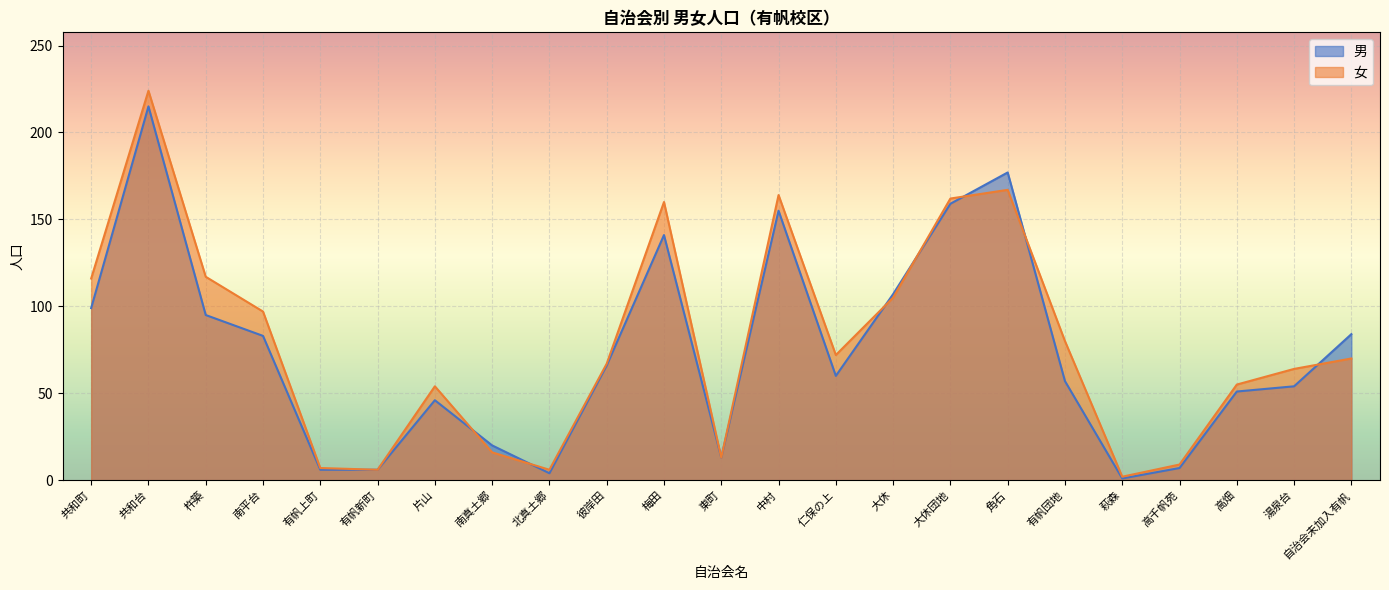

Reading left to right, transcribe all the data shown in this chart.

男: 共和町=99	共和台=215	杵築=95	南平台=83	有帆上町=6	有帆新町=6	片山=46	南真土郷=20	北真土郷=4	彼岸田=66	梅田=141	東町=13	中村=155	仁保の上=60	大休=107	大休団地=159	角石=177	有帆団地=57	萩森=1	高千帆苑=7	高畑=51	湯泉台=54	自治会未加入有帆=84
女: 共和町=116	共和台=224	杵築=117	南平台=97	有帆上町=7	有帆新町=6	片山=54	南真土郷=16	北真土郷=6	彼岸田=67	梅田=160	東町=13	中村=164	仁保の上=72	大休=105	大休団地=162	角石=167	有帆団地=80	萩森=2	高千帆苑=9	高畑=55	湯泉台=64	自治会未加入有帆=70